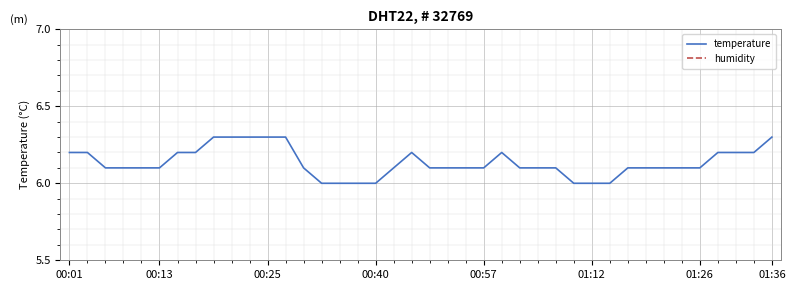

Count the number of data series in this chart.

2